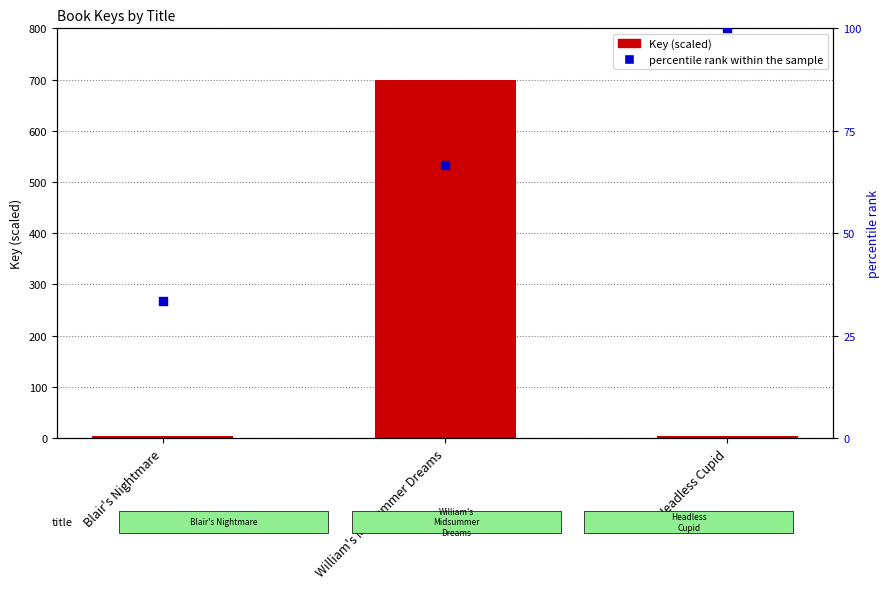

What are all the series names shown in the legend?

Key (scaled), percentile rank within the sample